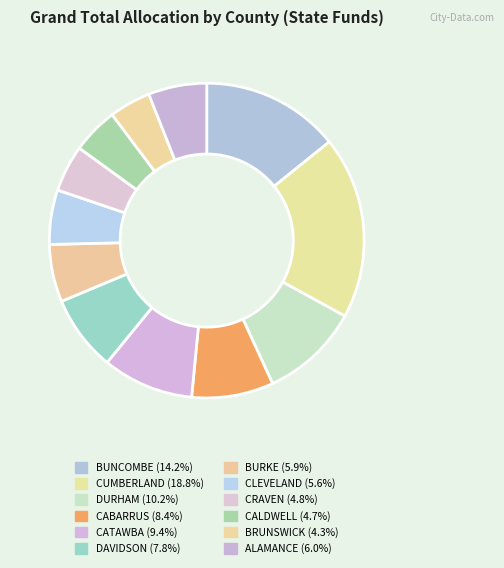

Which category has the smallest portion of the pie?

BRUNSWICK